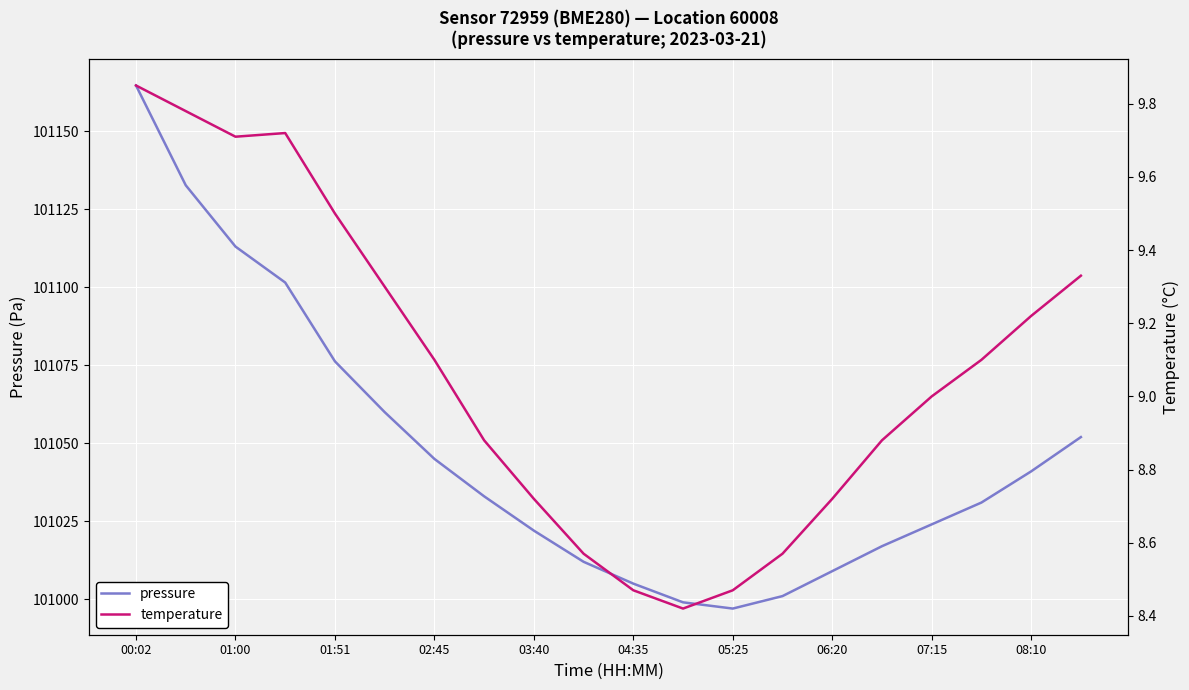

The value of pressure at 08:10 is 101041.0. True or false?

True